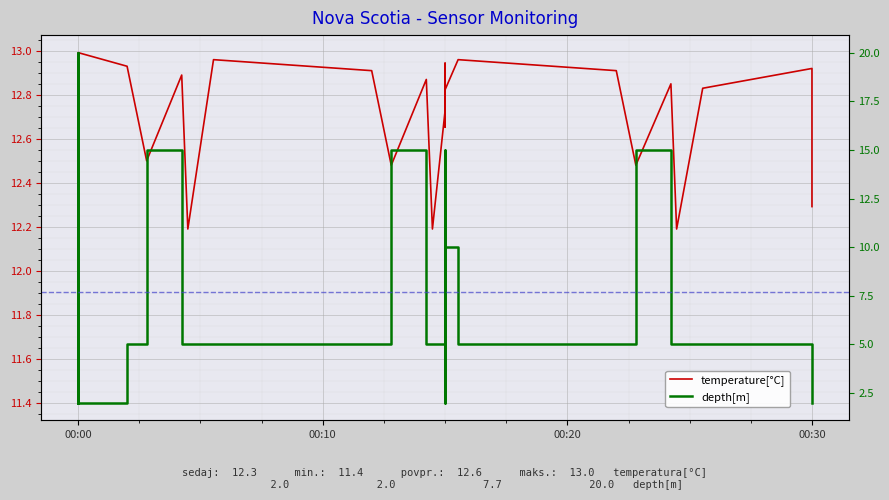

At 00:00, list the series in order from smallest to largest.

depth[m], temperature[°C]